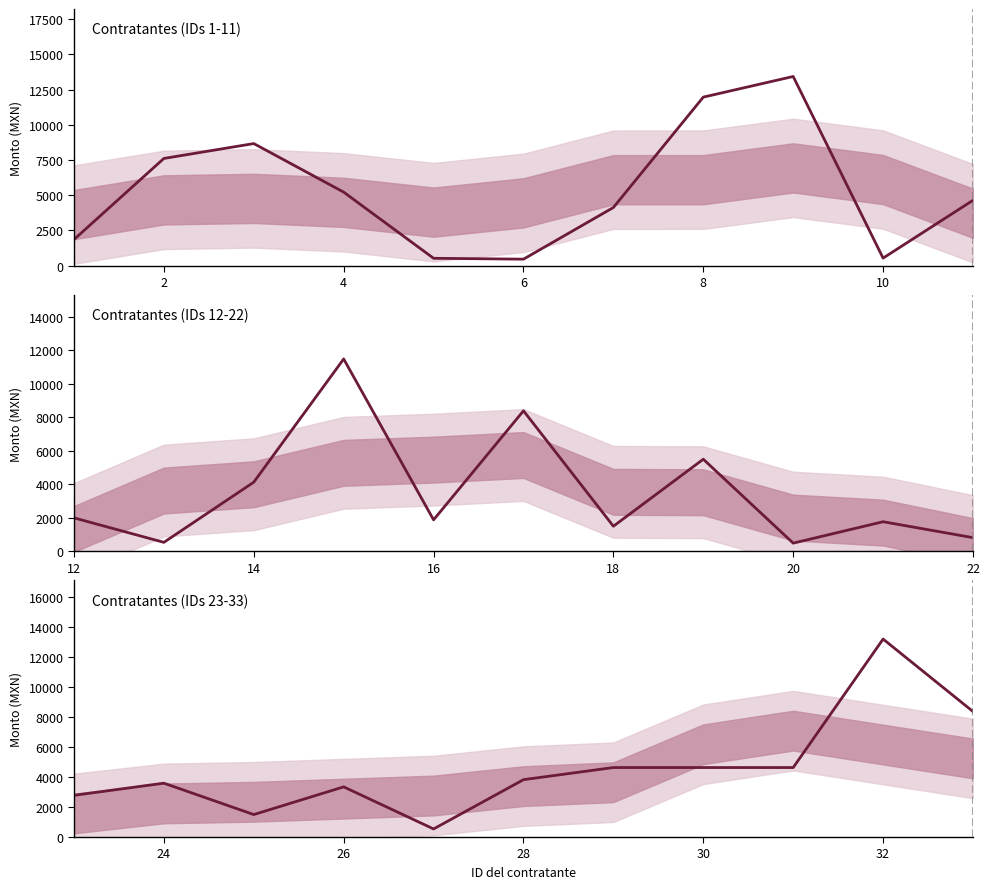

True or false: the data shows 1088.8 at 26.

False